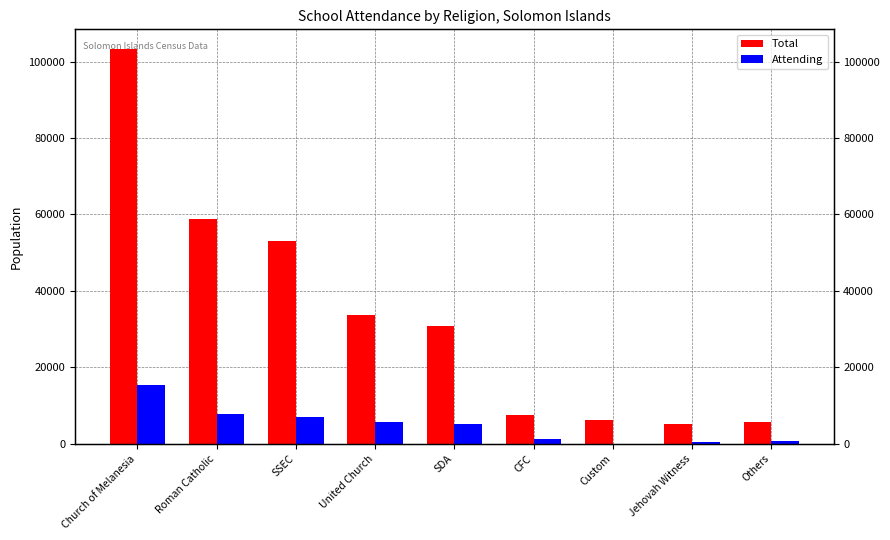

How many bars are there in each group?

2